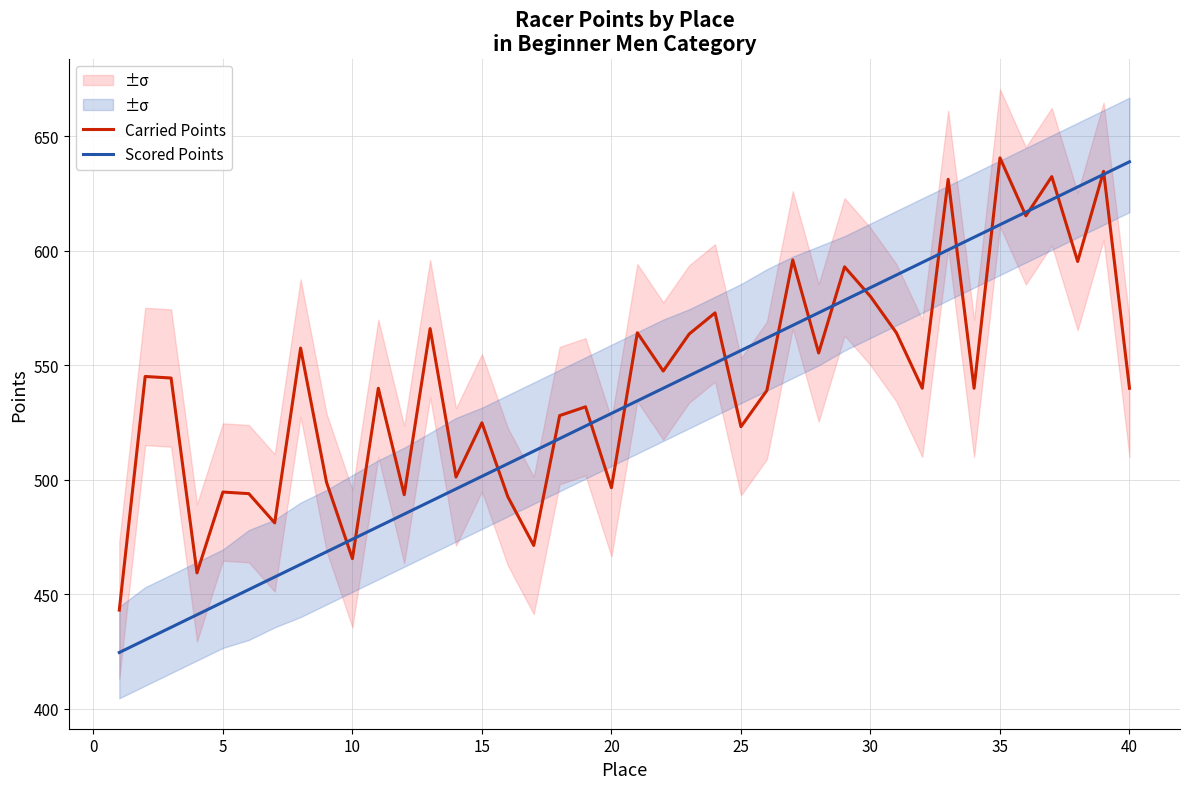

Does the chart display data point markers on the line(s)?

No